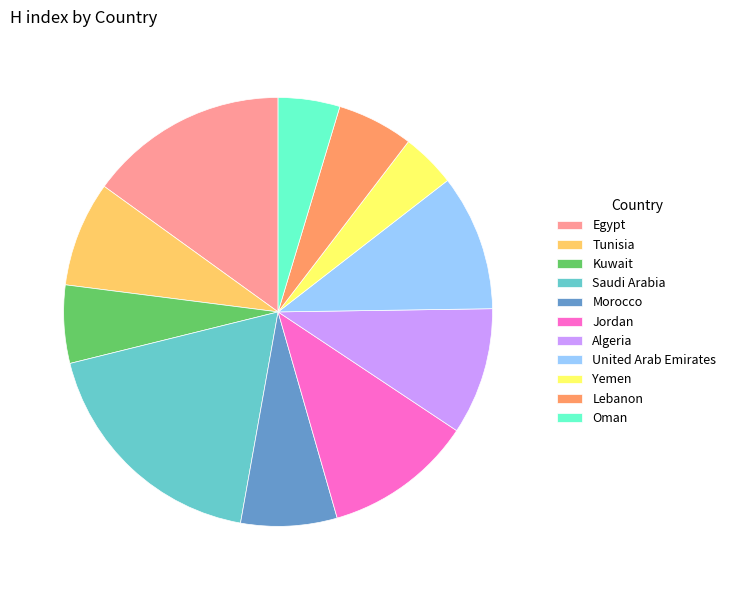

Combined, do Lebanon and Morocco account for over 50%?

No